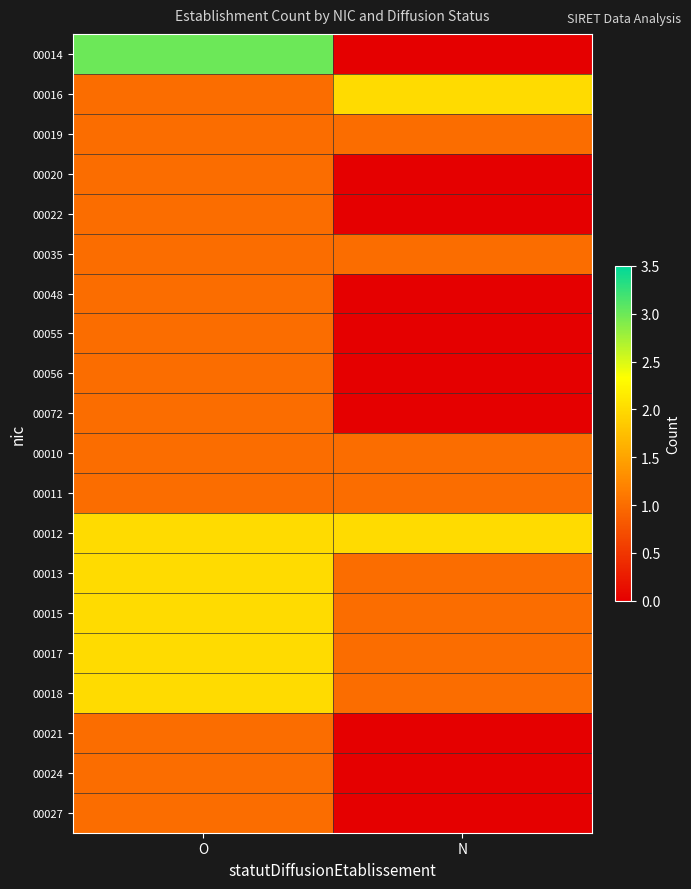

Which series changed the most between O and N?

00014